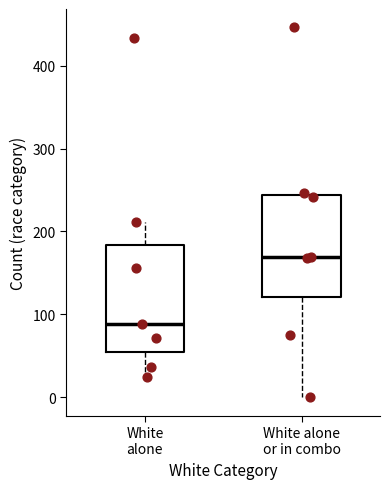

Where is the upper edge of the box for White alone or in combo on the y-axis? The values are not printed on the chart, so give them approximately, as read against the axis.

240